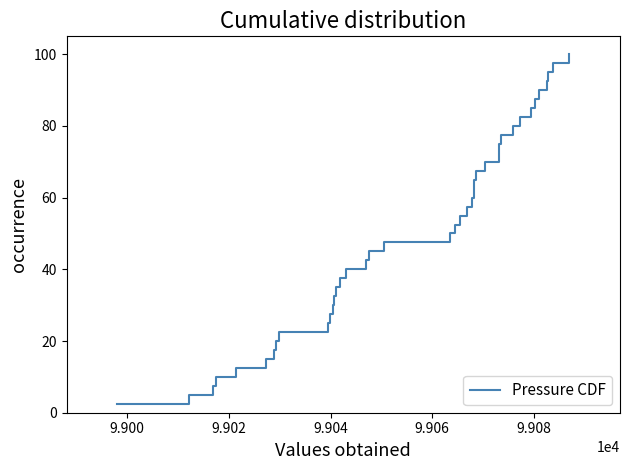

What is the difference between the maximum and minimum values?

97.5